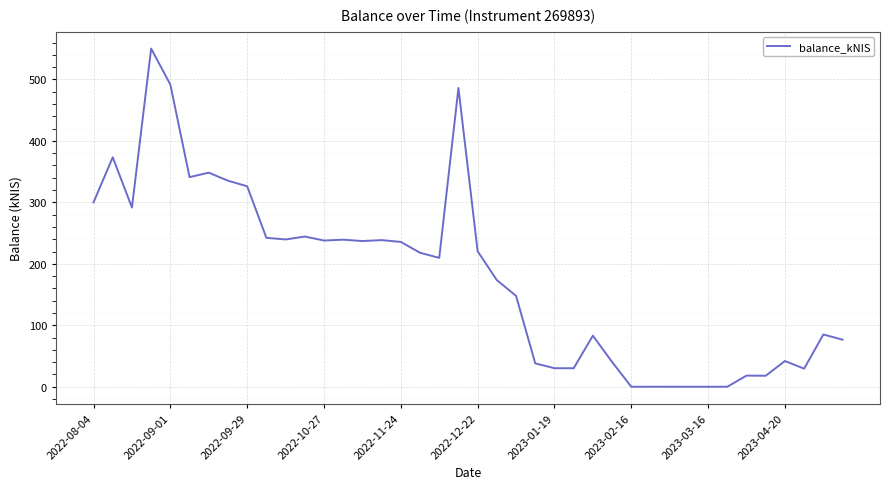

What is the greatest value displayed?

550.2